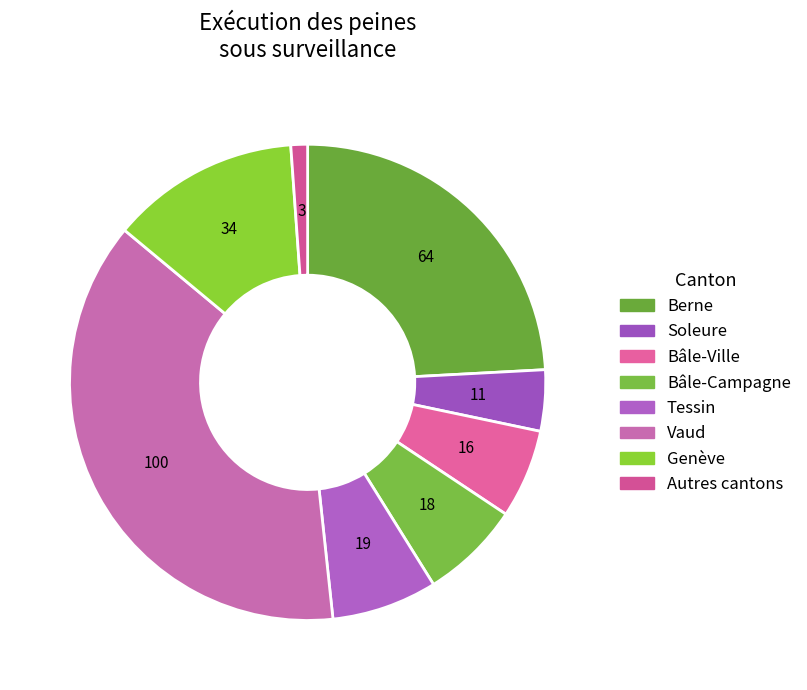

What is the change in value from Vaud to Autres cantons?

-97